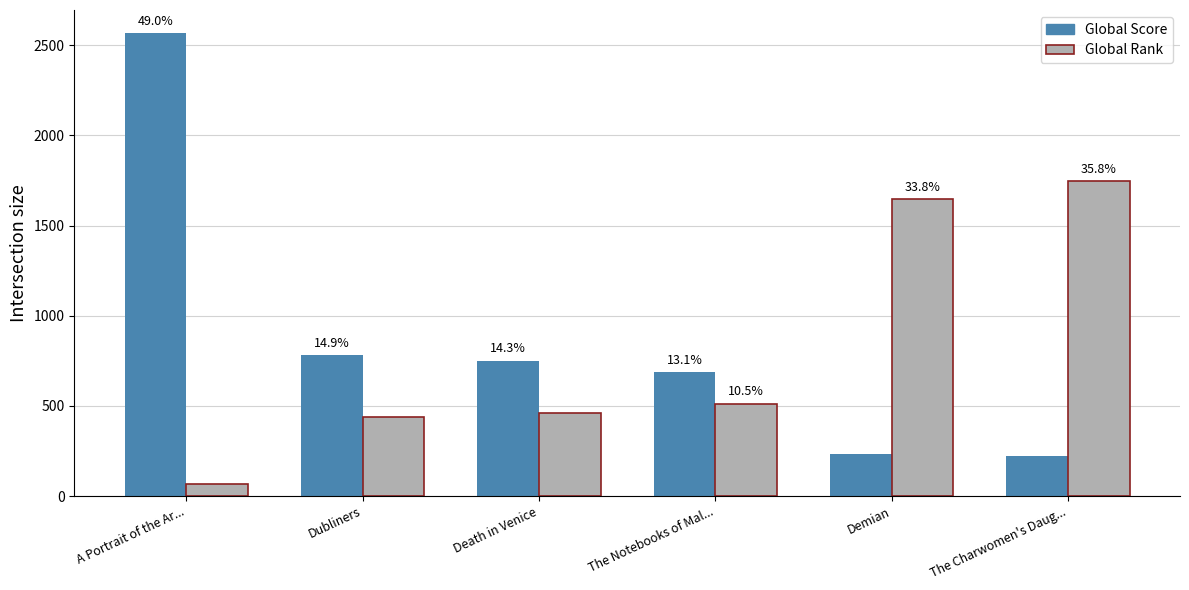

What are all the series names shown in the legend?

Global Score, Global Rank